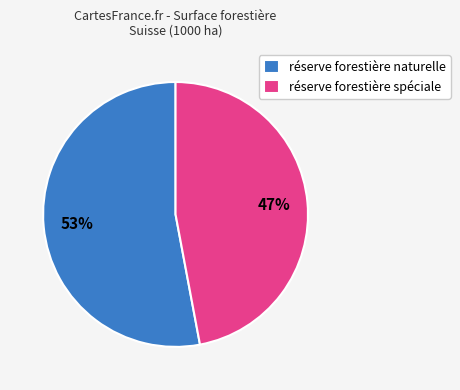

What is the largest slice in the pie chart?

réserve forestière naturelle